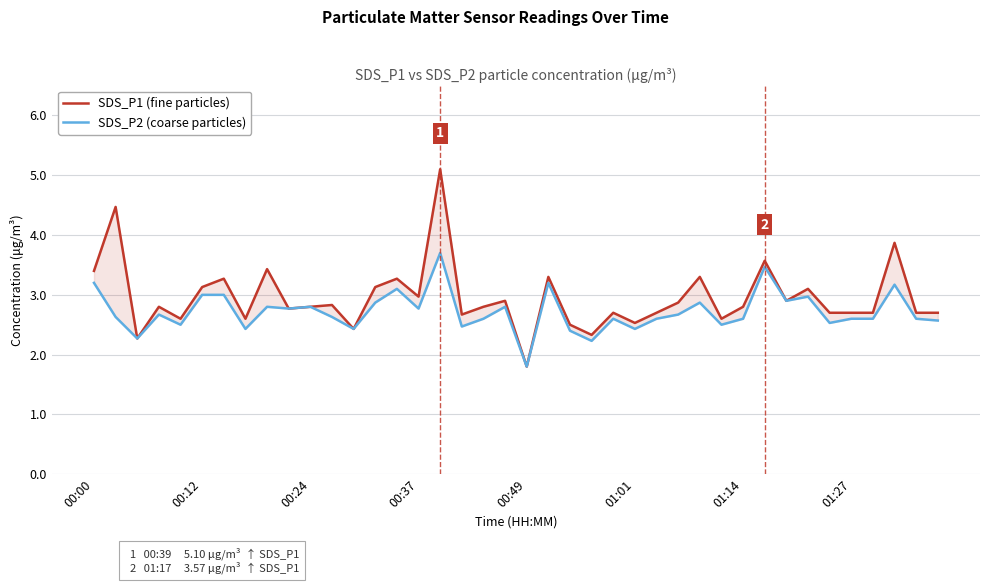

Is this an area chart (filled region under the line)?

No